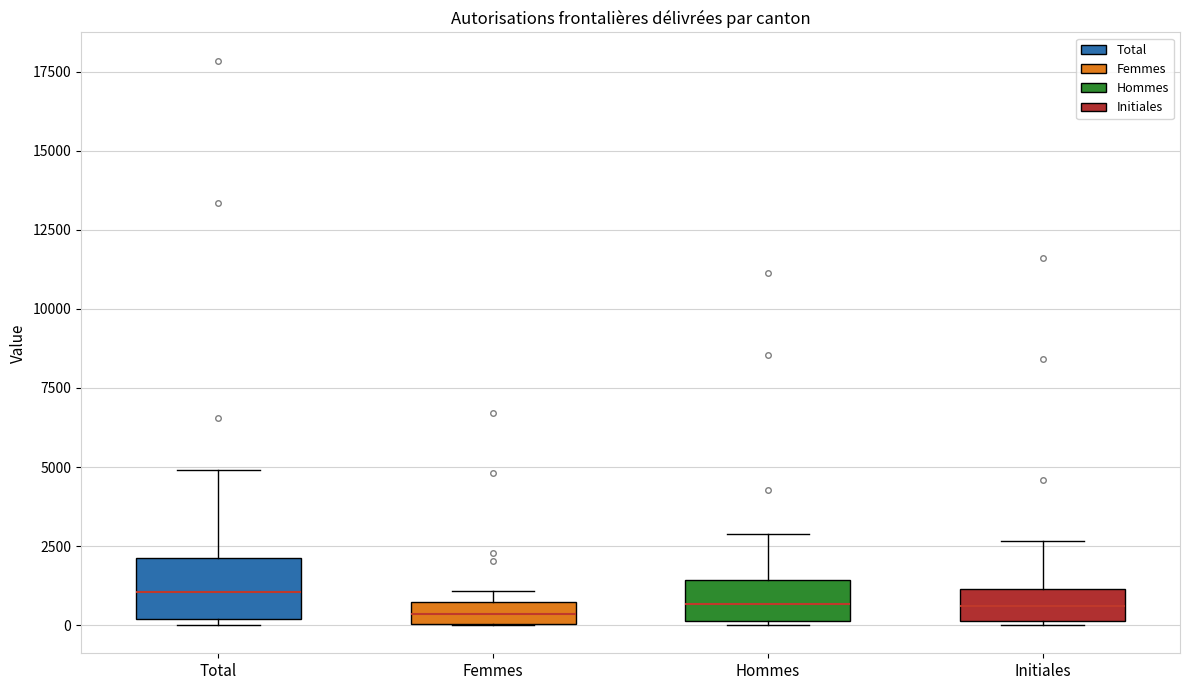

Where does the upper whisker of the box for Total end on the y-axis? The values are not printed on the chart, so give them approximately, as read against the axis.

5000